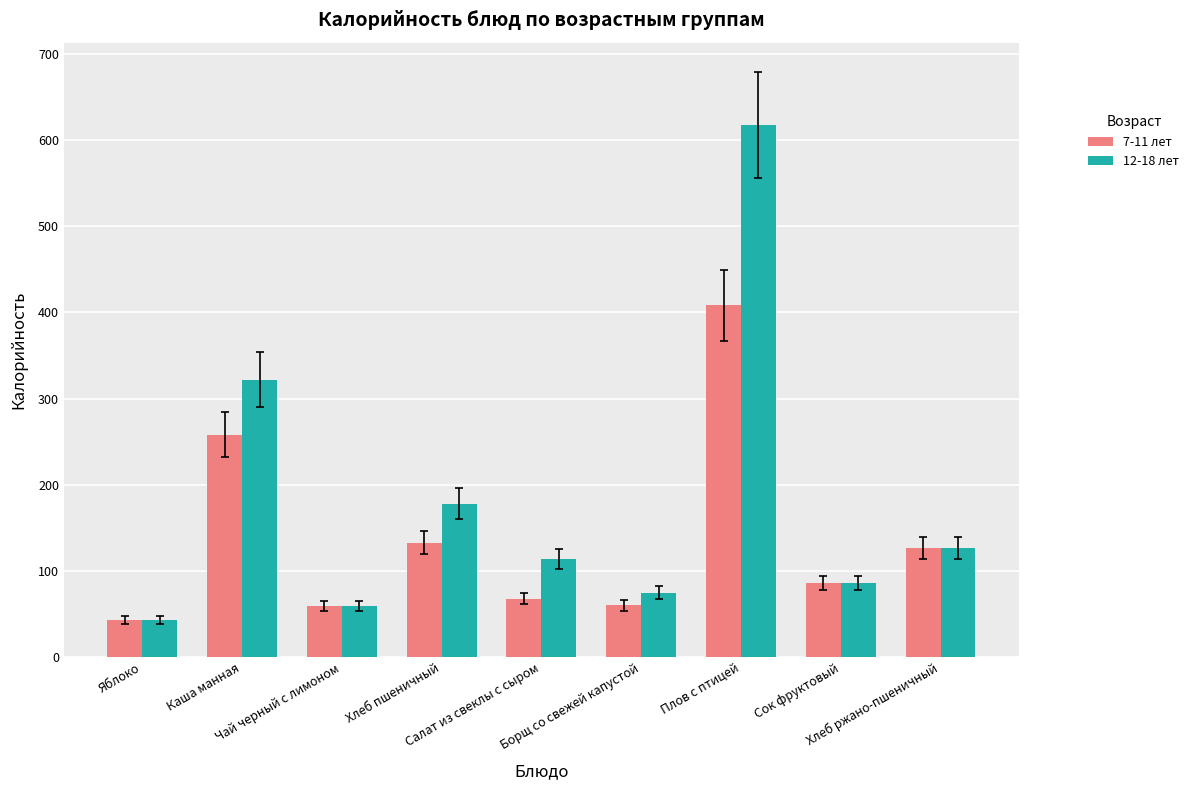

True or false: 12-18 лет has a value of 566 at Каша манная.

False